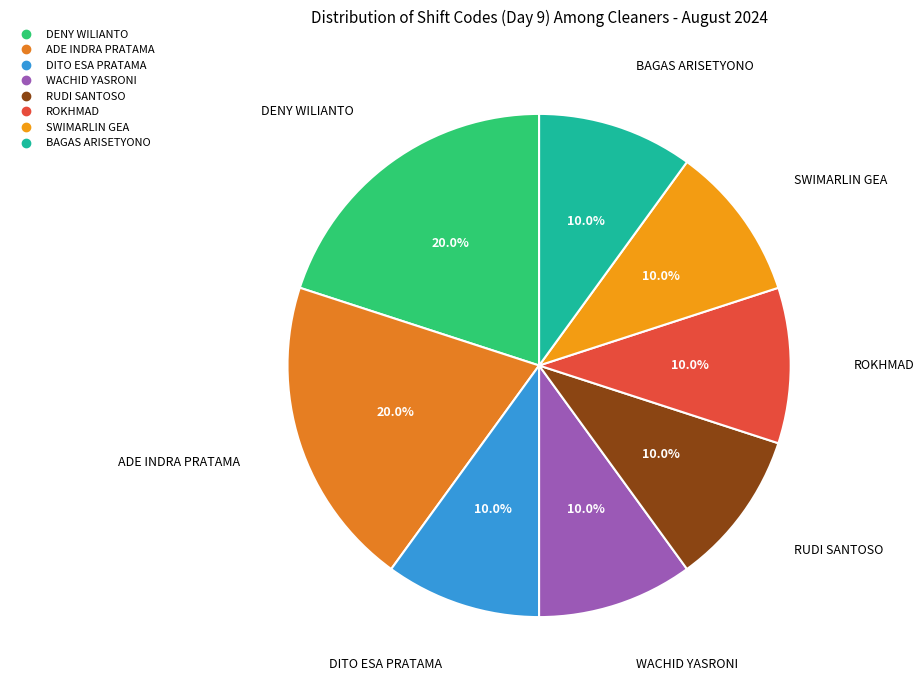

What percentage is NOT represented by ADE INDRA PRATAMA?

80.0%